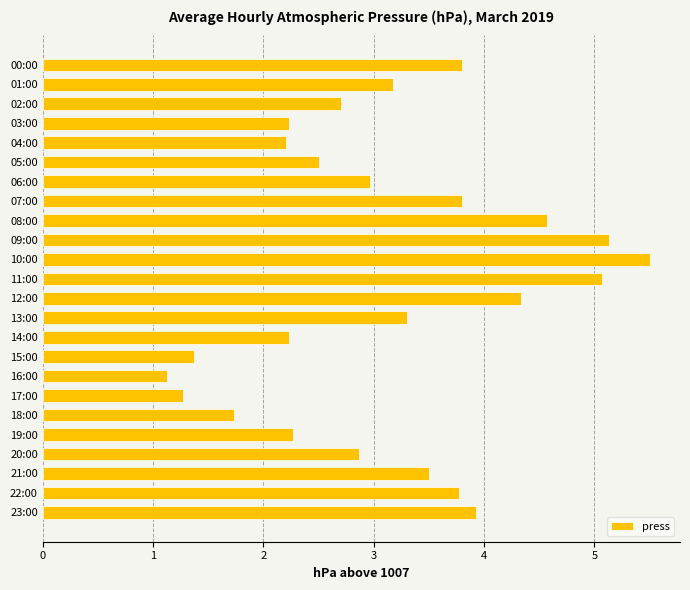

What is the change in value from 03:00 to 07:00?

+1.6